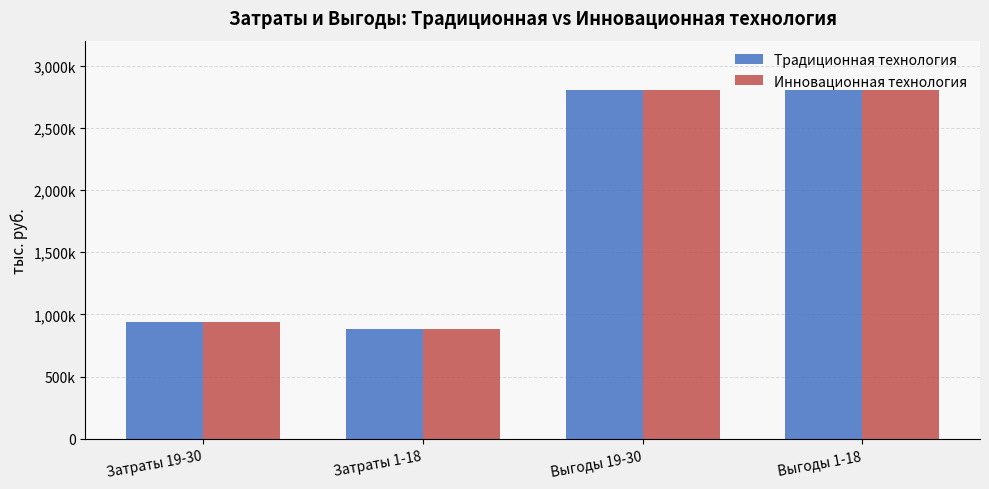

What is the approximate value of Инновационная технология at Затраты 19-30, to the nearest 100?

935000